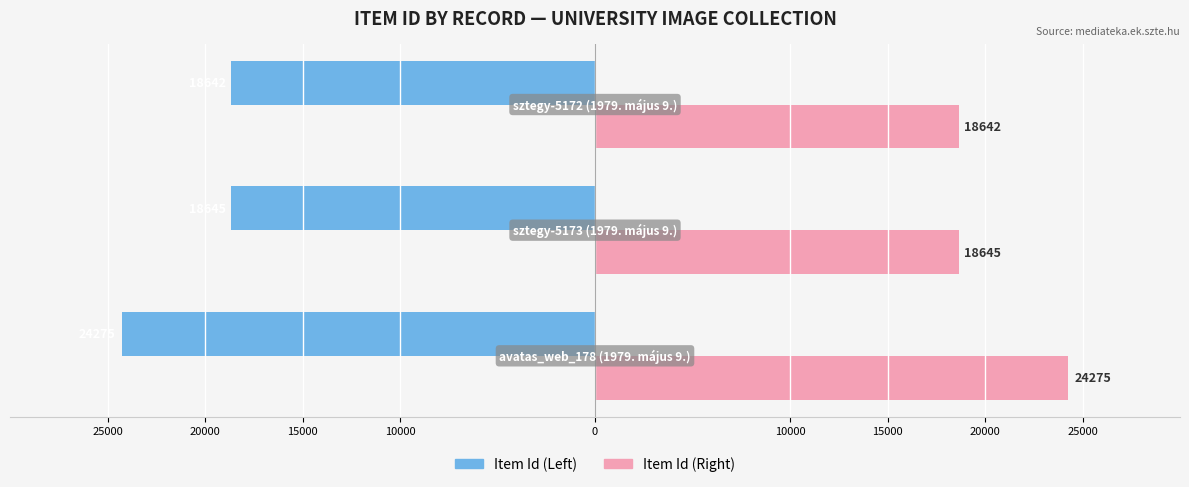

Which series has the largest total across all categories?

Item Id (Right)